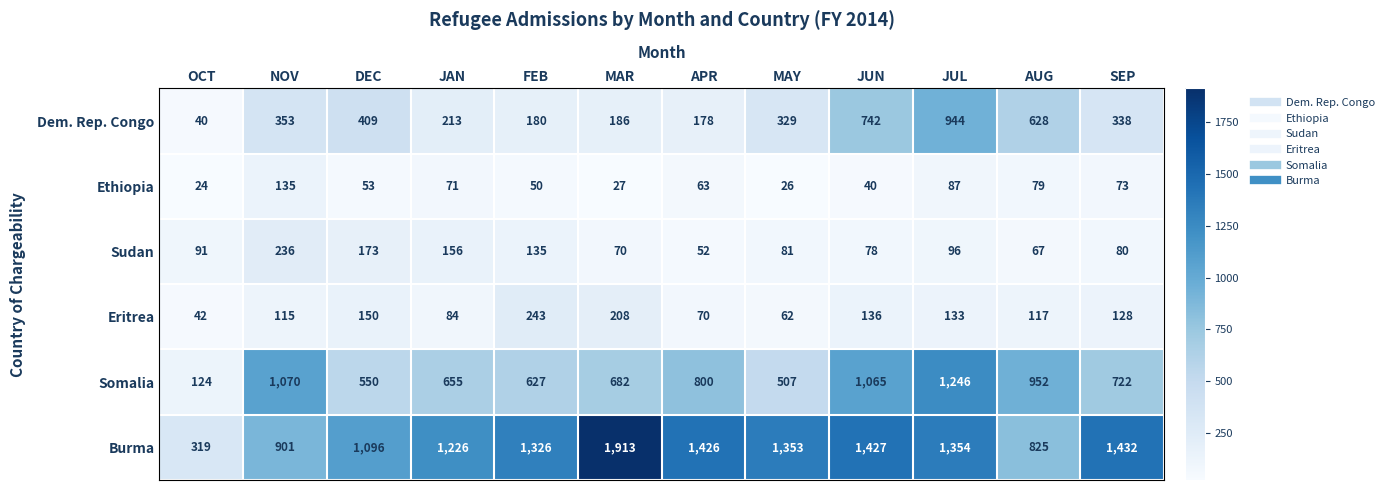

Is it true that Dem. Rep. Congo equals 633 at DEC?

False